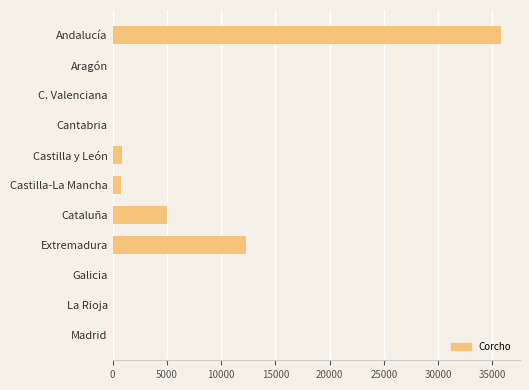

What is the maximum value shown in the chart?

35763.9